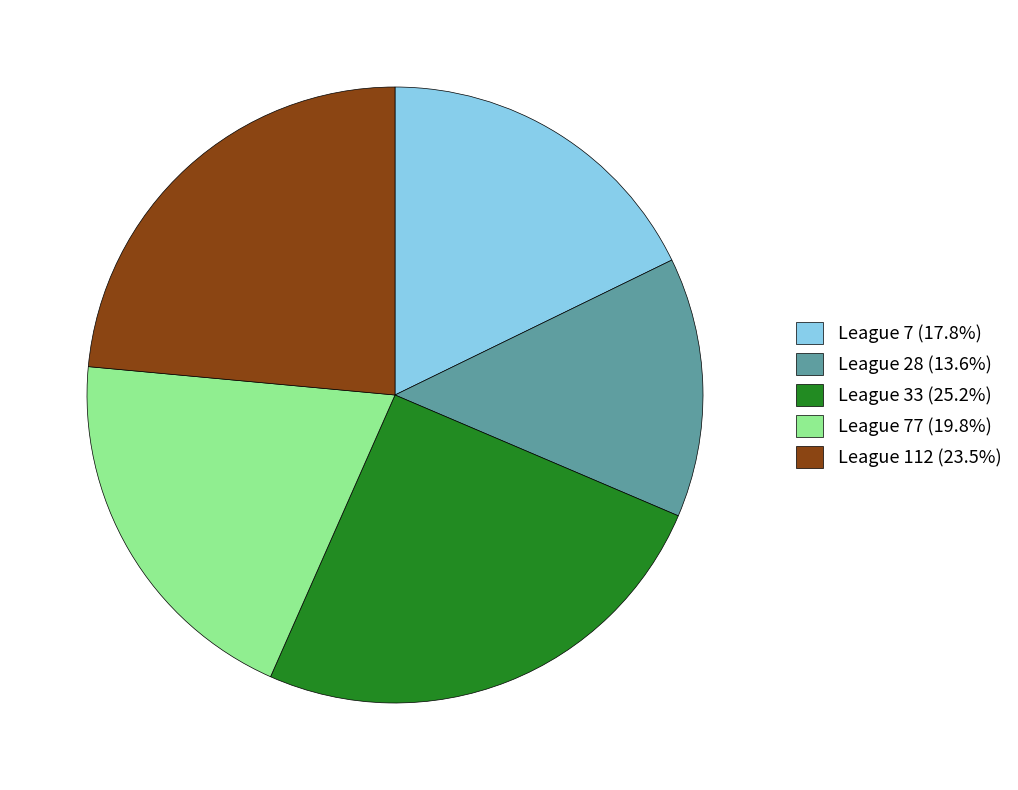

What is the ratio of the value at League 33 (25.2%) to the value at League 112 (23.5%)?

1.1